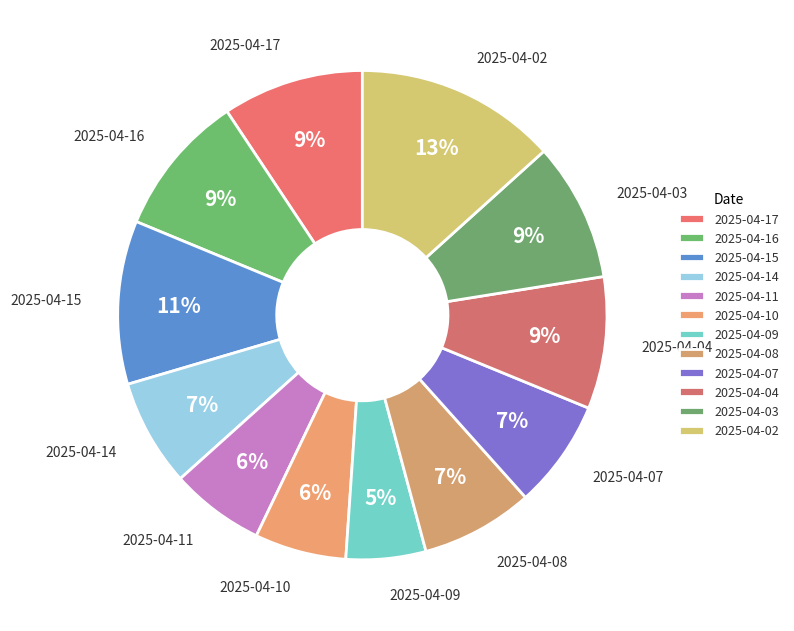

Which category has the smallest portion of the pie?

2025-04-09